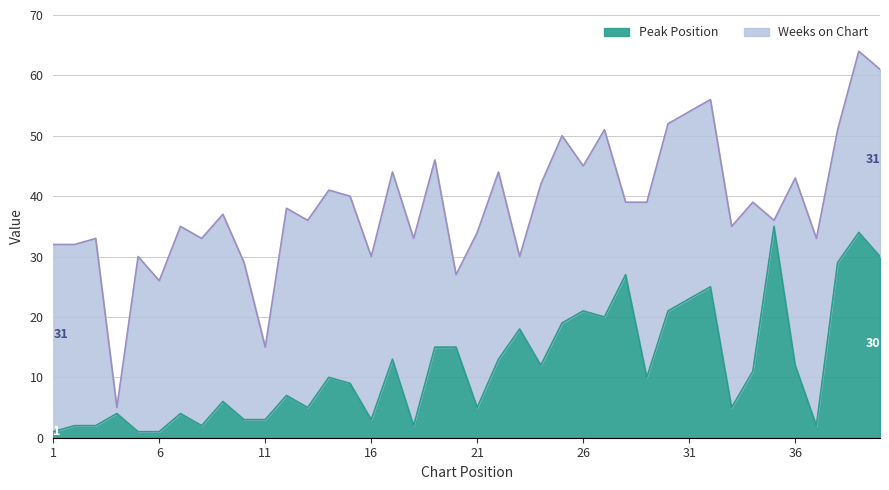

Approximately how many times larger is the value at 9 compared to 37?

3.0